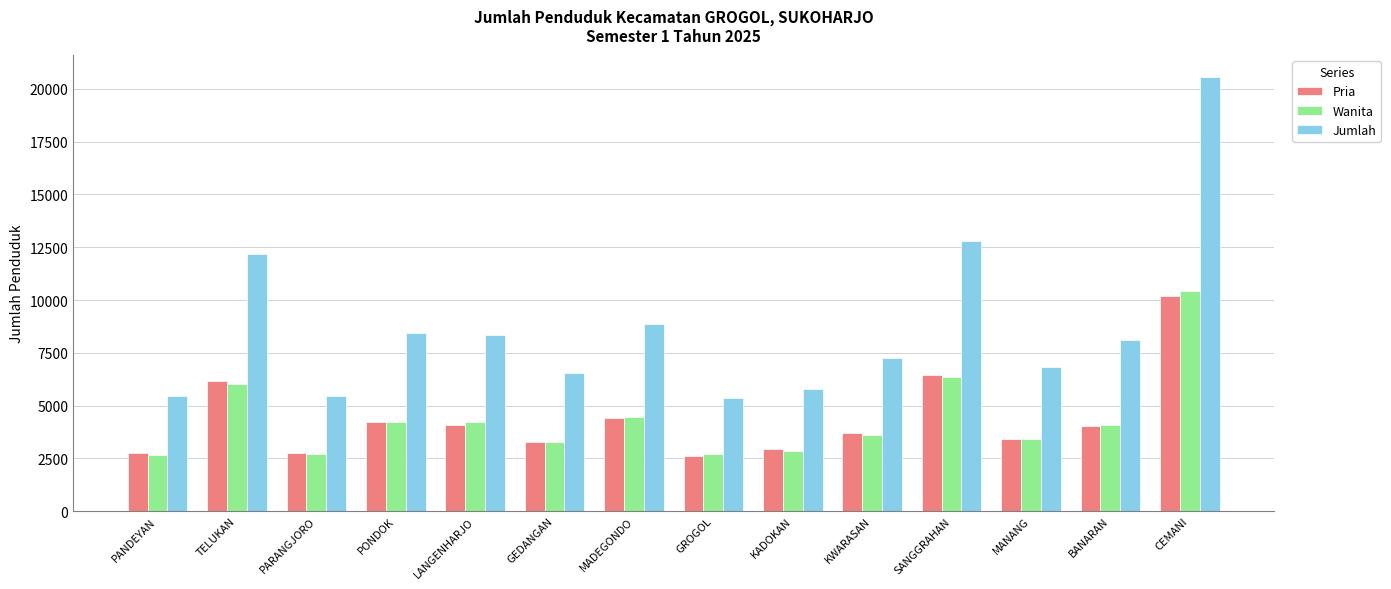

Is it true that Wanita equals 903 at KADOKAN?

False